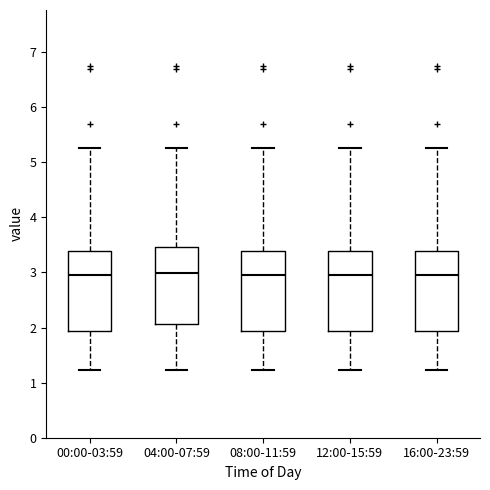

Reading left to right, transcribe this box plot: for each box, give where its median line is, the range the box spans, and where its two whiskers end, as read against the y-axis. The values are not printed on the chart, so give them approximately, as read against the axis.

00:00-03:59: median 3.0, box 1.9 to 3.4, whiskers 1.2 to 5.3
04:00-07:59: median 3.0, box 2.1 to 3.5, whiskers 1.2 to 5.3
08:00-11:59: median 3.0, box 1.9 to 3.4, whiskers 1.2 to 5.3
12:00-15:59: median 3.0, box 1.9 to 3.4, whiskers 1.2 to 5.3
16:00-23:59: median 3.0, box 1.9 to 3.4, whiskers 1.2 to 5.3